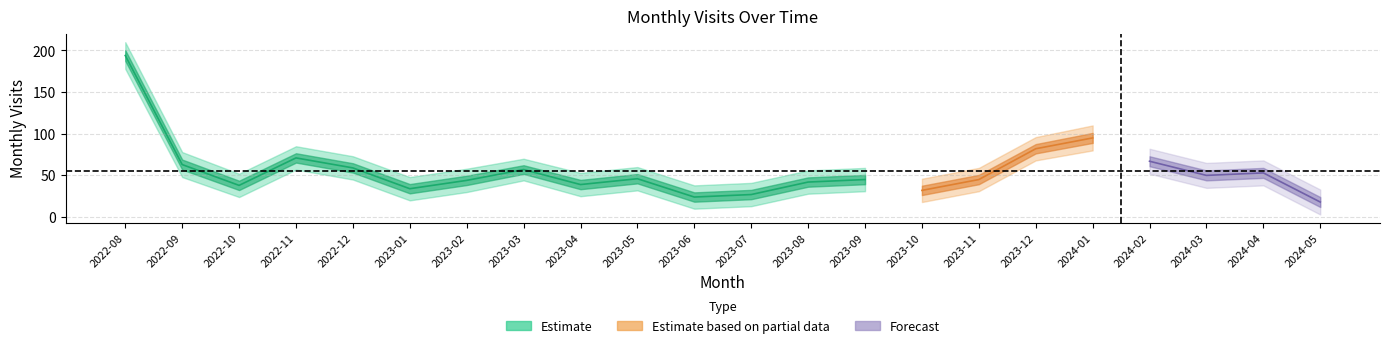

At which category is the sum across all series the highest?

2022-08